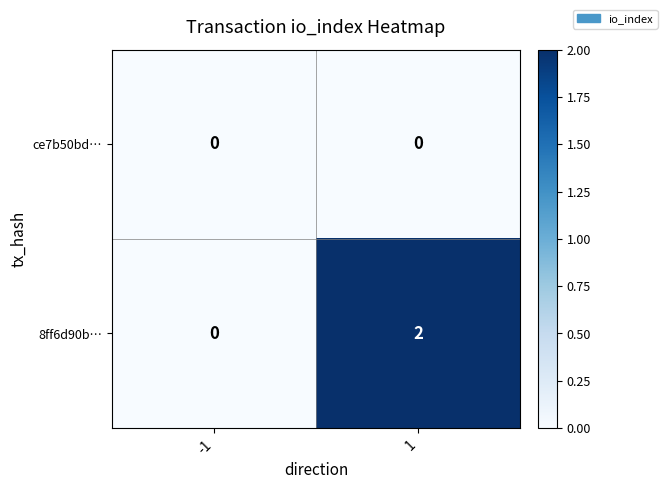

List the series in order of their peak value, highest first.

8ff6d90b…, ce7b50bd…